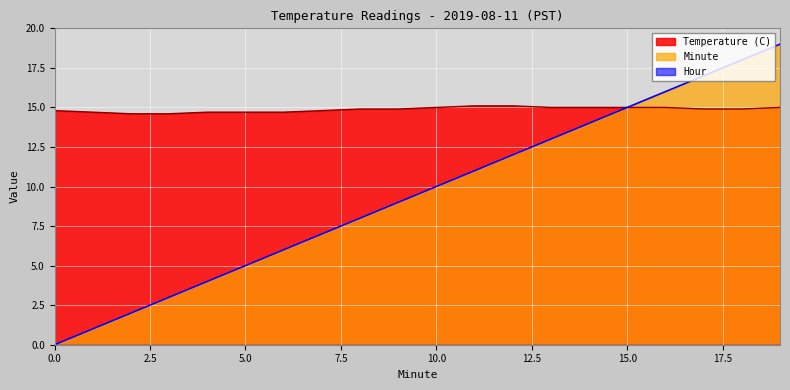

True or false: Minute and Temperature (C) cross at least once.

False